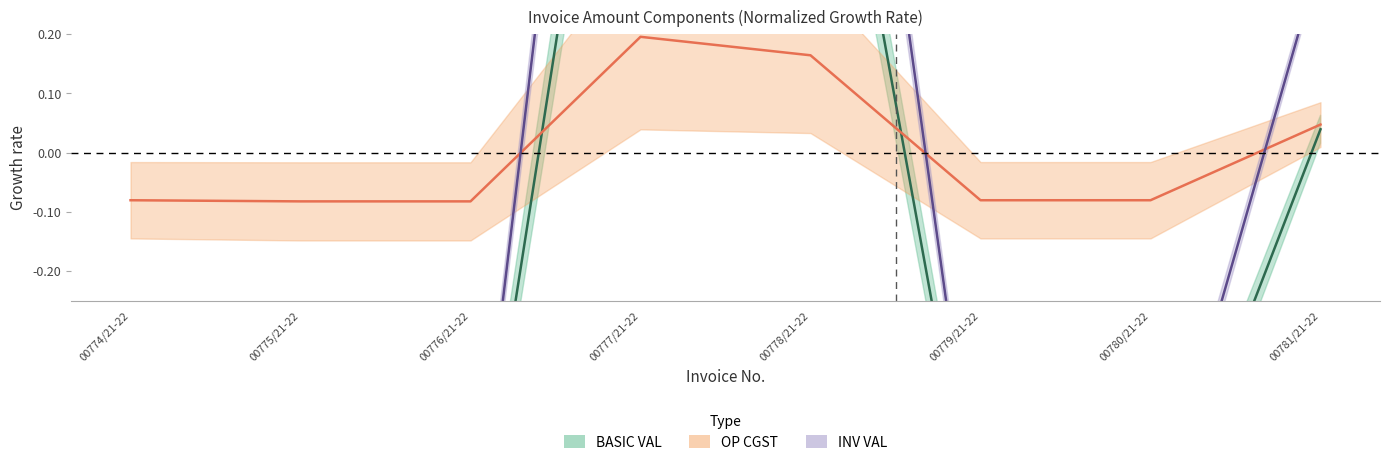

How many negative values does the INV VAL series have?

5